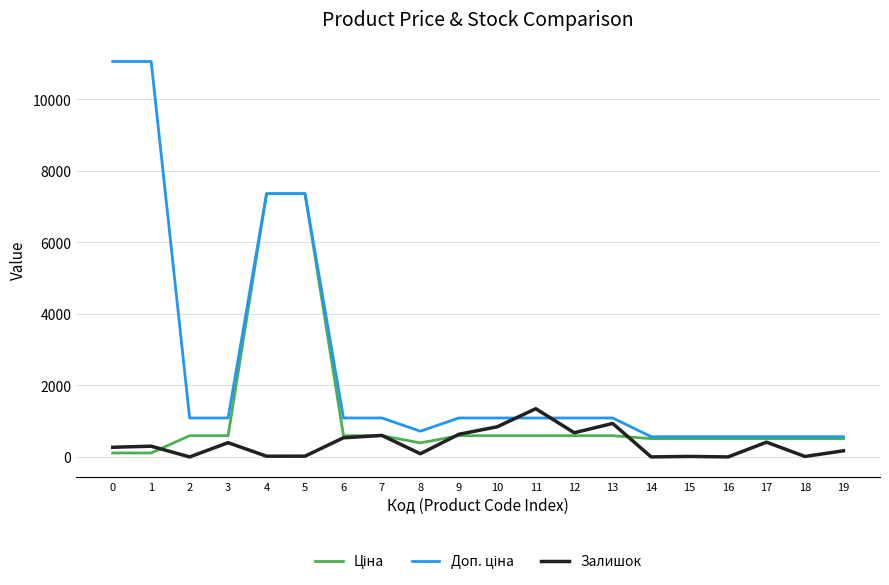

What is the greatest value displayed?

11055.0